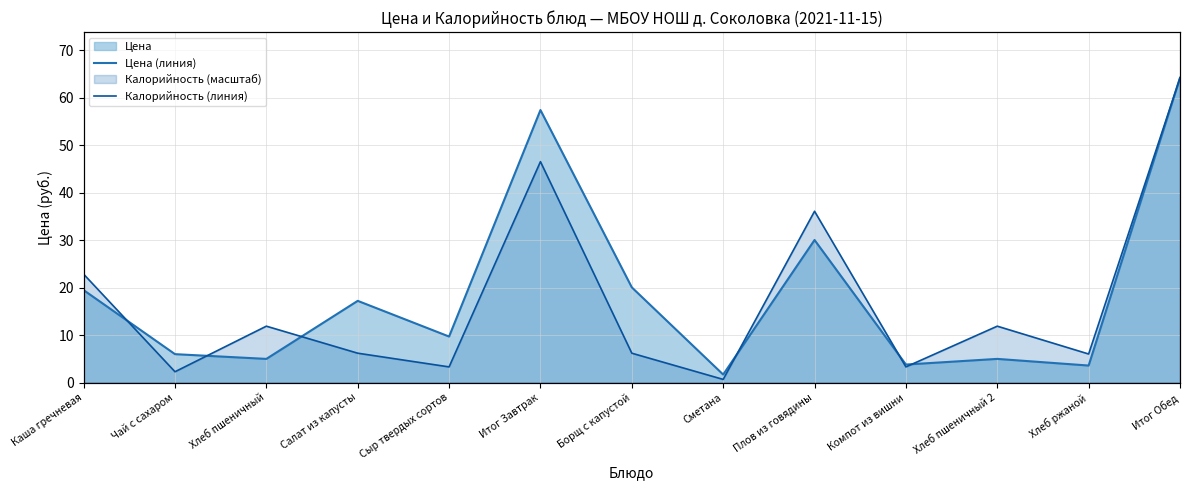

What is the difference between the Цена (линия) values at Сыр твердых сортов and Салат из капусты?

7.5